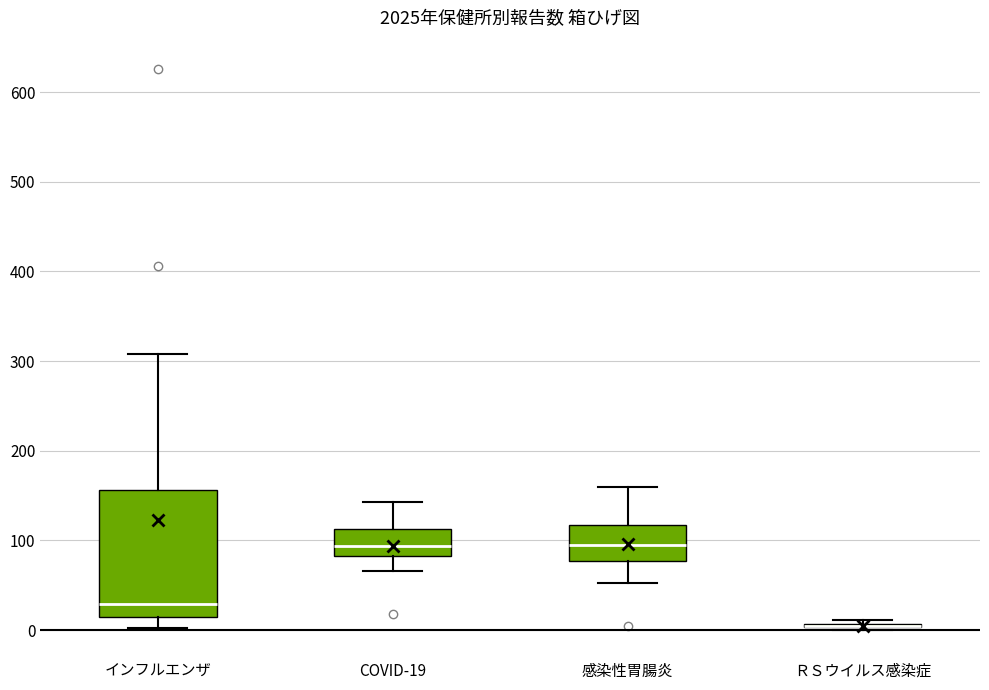

Reading left to right, transcribe this box plot: for each box, give where its median line is, the range the box spans, and where its two whiskers end, as read against the y-axis. The values are not printed on the chart, so give them approximately, as read against the axis.

インフルエンザ: median 30, box 20 to 160, whiskers 0 to 310
COVID-19: median 90, box 80 to 110, whiskers 70 to 140
感染性胃腸炎: median 100, box 80 to 120, whiskers 50 to 160
ＲＳウイルス感染症: box collapsed to a line at 0, whiskers 0 to 10